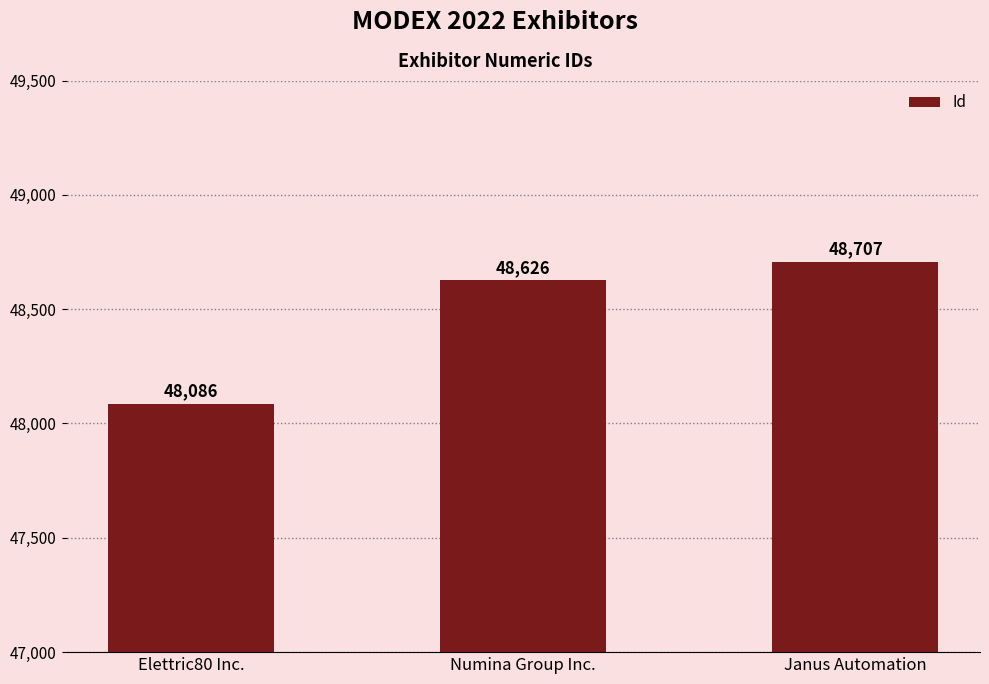

How many values are below 48626?

1